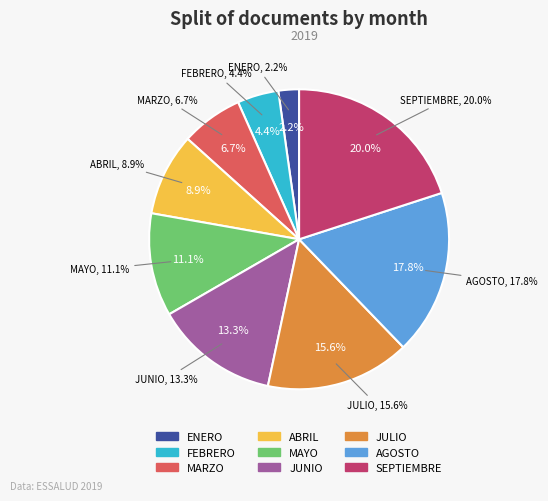

Does ENERO account for over 50% of the chart?

No